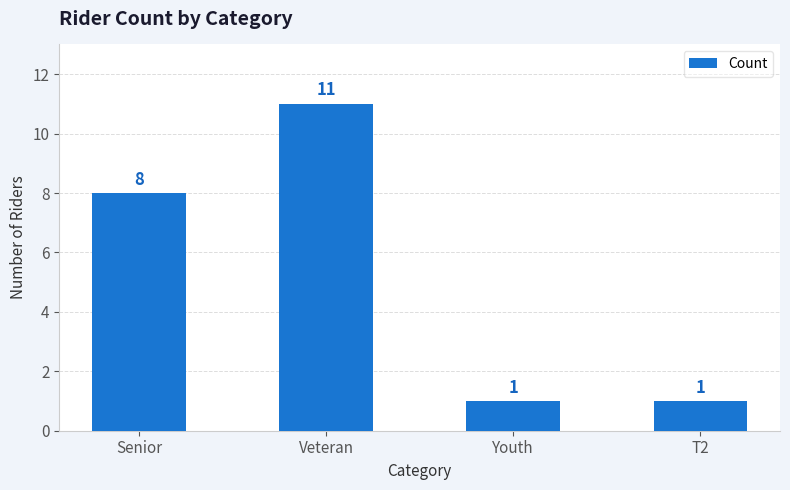

Count the values in the range 1 to 11.

4